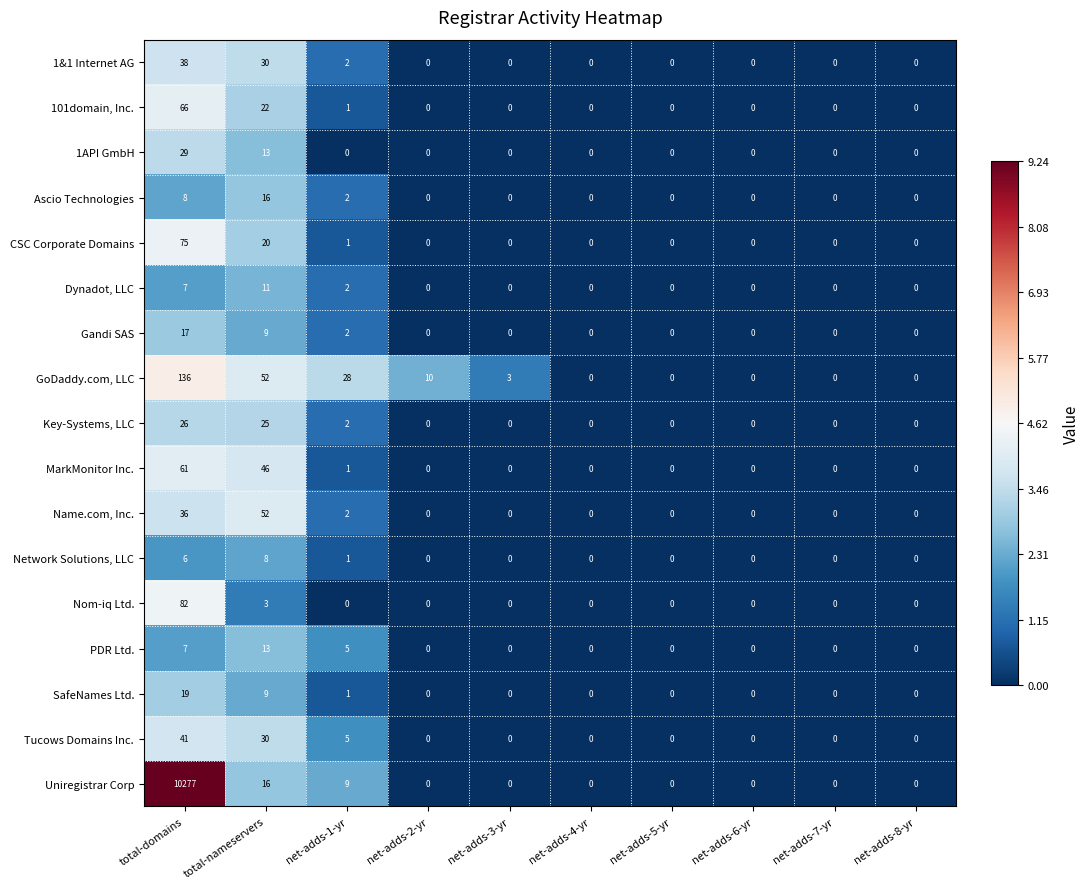

How many Network Solutions, LLC values are between 0 and 1?

8